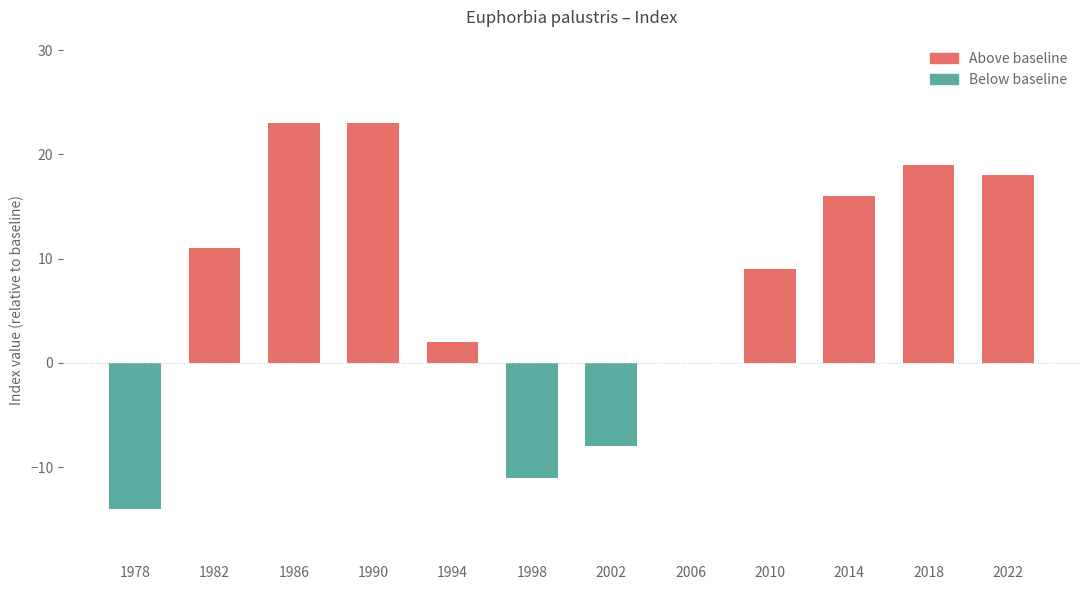

Which series has the widest spread of values?

Above baseline